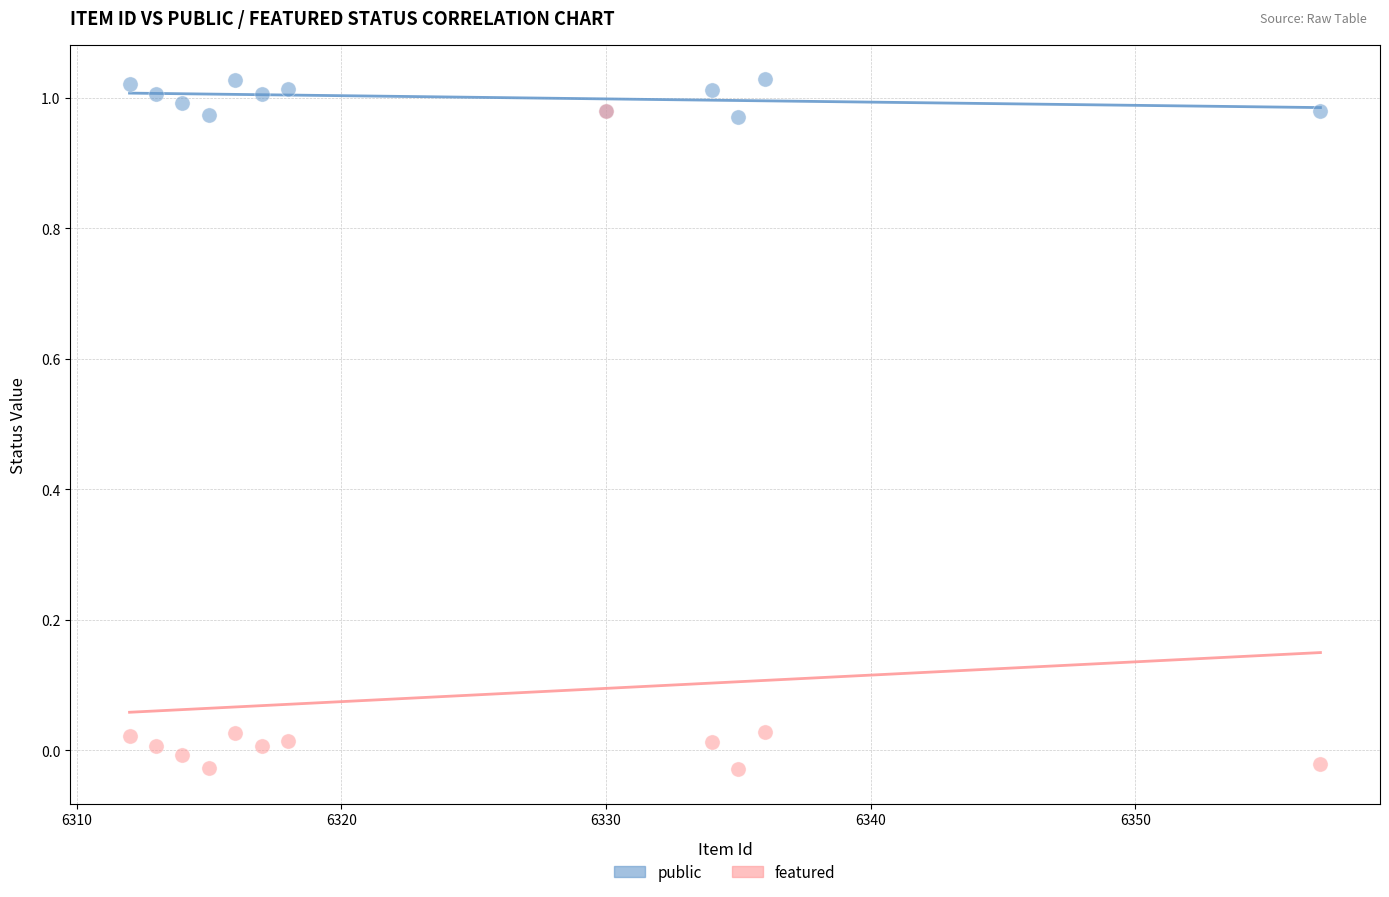

What are all the series names shown in the legend?

public, featured